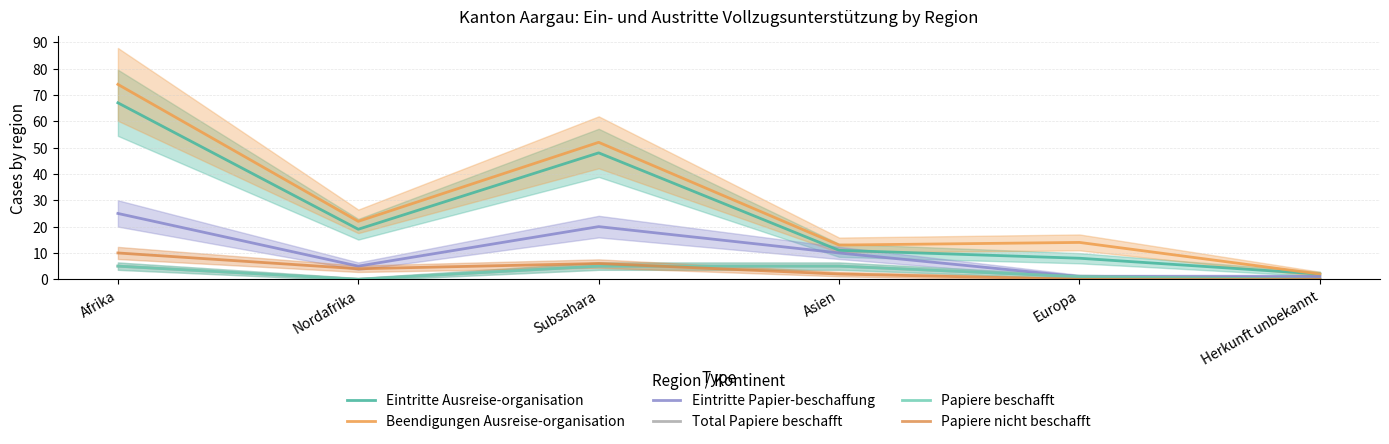

List the series in order of their peak value, lowest first.

Total Papiere beschafft, Papiere beschafft, Papiere nicht beschafft, Eintritte Papier-beschaffung, Eintritte Ausreise-organisation, Beendigungen Ausreise-organisation